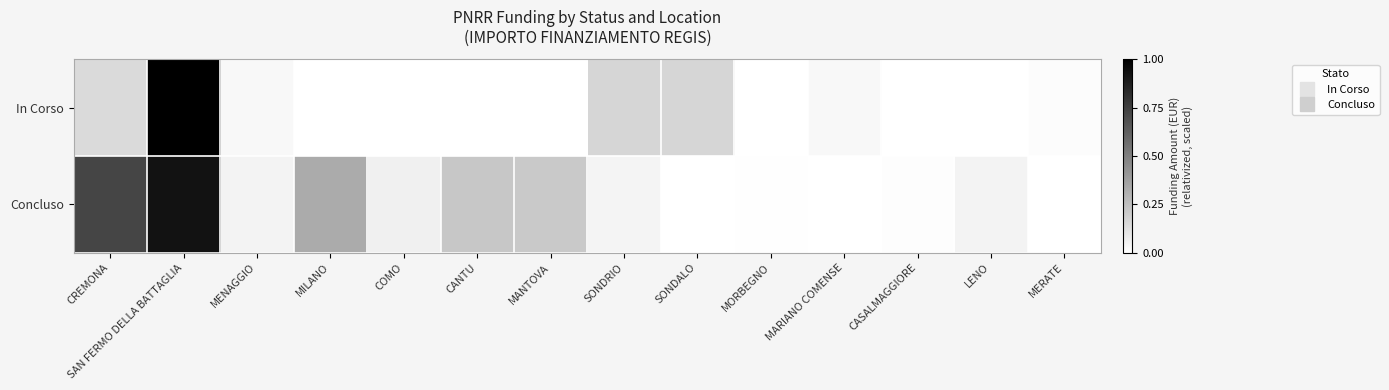

Count the number of categories in the chart.

14